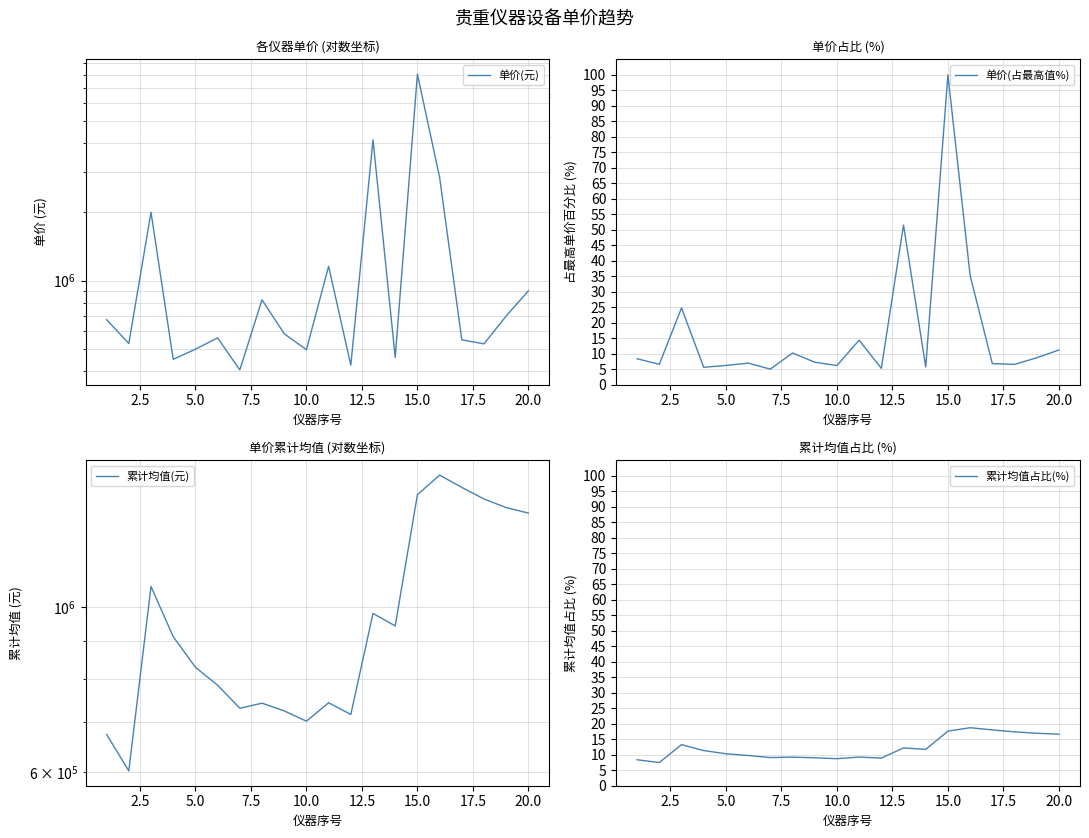

The 单价(占最高值%) series shows 11.2 at 20.0. True or false?

True